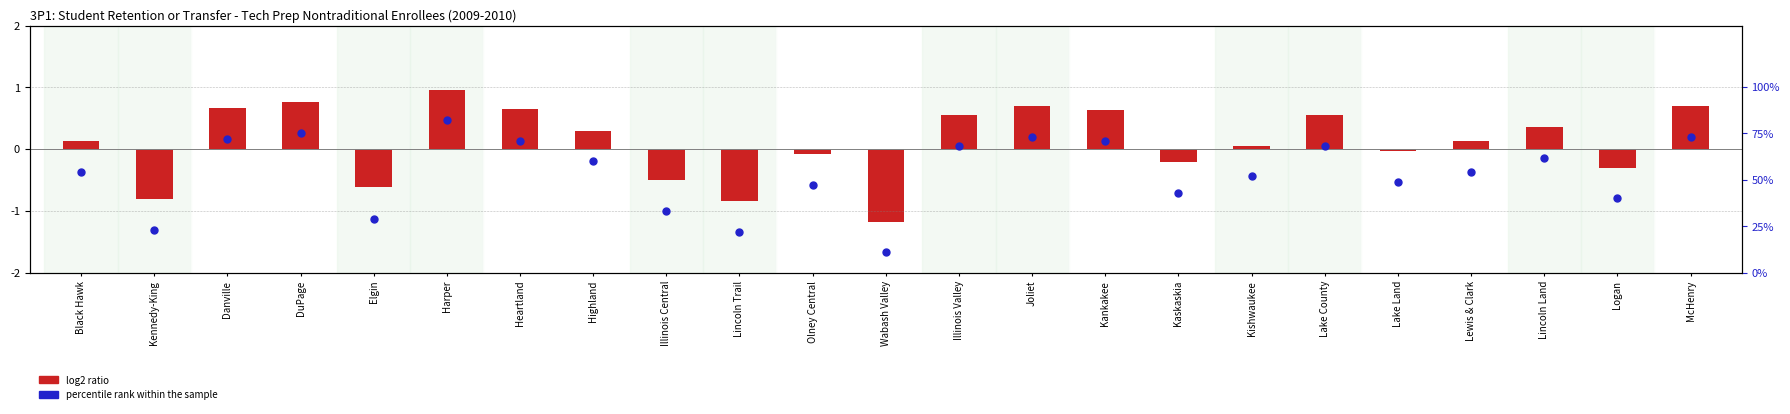

Approximately how many times larger is the value at Wabash Valley compared to Lake Land?

0.2